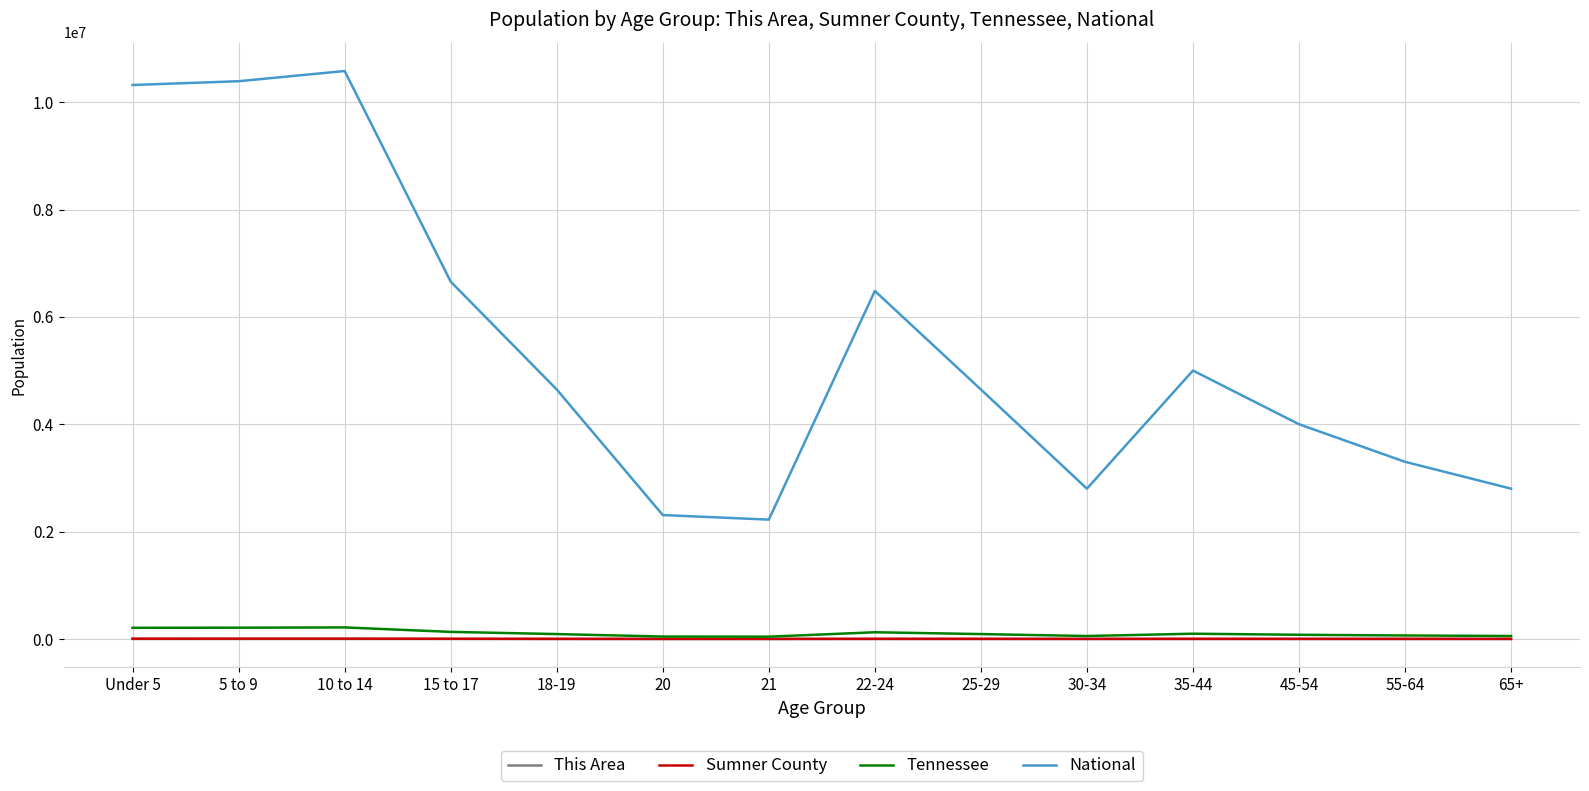

What is the greatest value displayed?

10579862